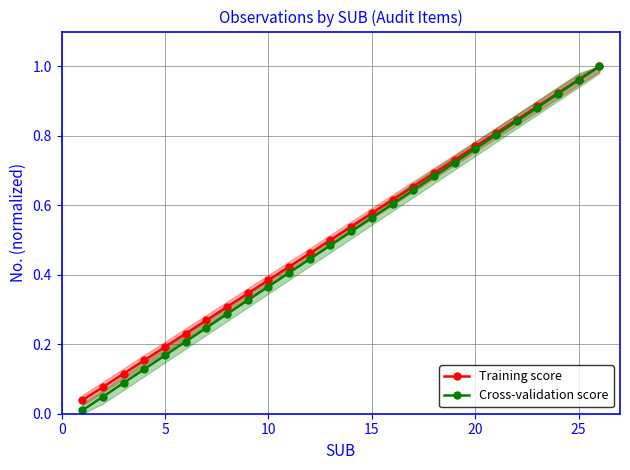

What are all the series names shown in the legend?

Training score, Cross-validation score